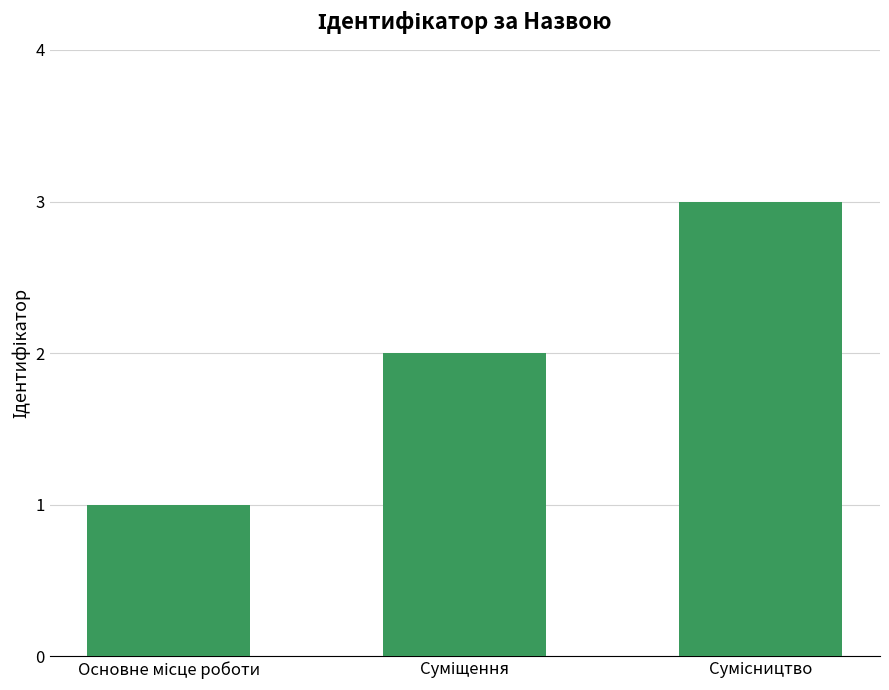

What is the sum of all values?

6